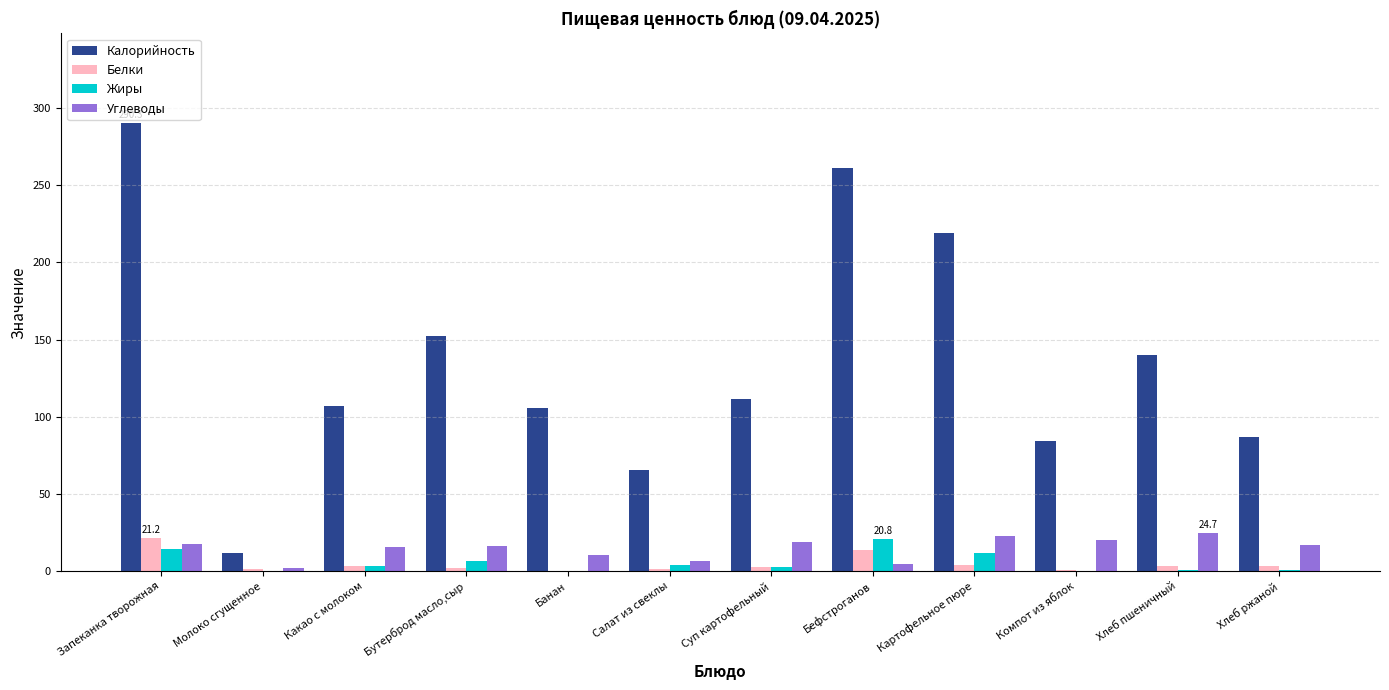

Where does the Белки series first go above 3?

Запеканка творожная